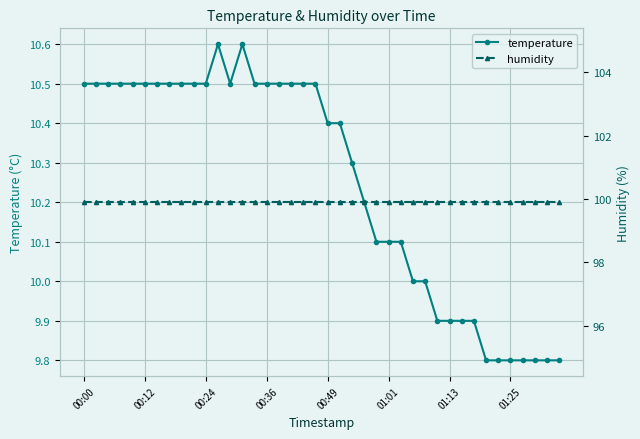

Reading right to left, what are all the values shown in this chart?

temperature: 9.8	9.8	9.8	9.8	9.8	9.8	9.8	9.9	9.9	9.9	9.9	10.0	10.0	10.1	10.1	10.1	10.2	10.3	10.4	10.4	10.5	10.5	10.5	10.5	10.5	10.5	10.6	10.5	10.6	10.5	10.5	10.5	10.5	10.5	10.5	10.5	10.5	10.5	10.5	10.5
humidity: 99.9	99.9	99.9	99.9	99.9	99.9	99.9	99.9	99.9	99.9	99.9	99.9	99.9	99.9	99.9	99.9	99.9	99.9	99.9	99.9	99.9	99.9	99.9	99.9	99.9	99.9	99.9	99.9	99.9	99.9	99.9	99.9	99.9	99.9	99.9	99.9	99.9	99.9	99.9	99.9